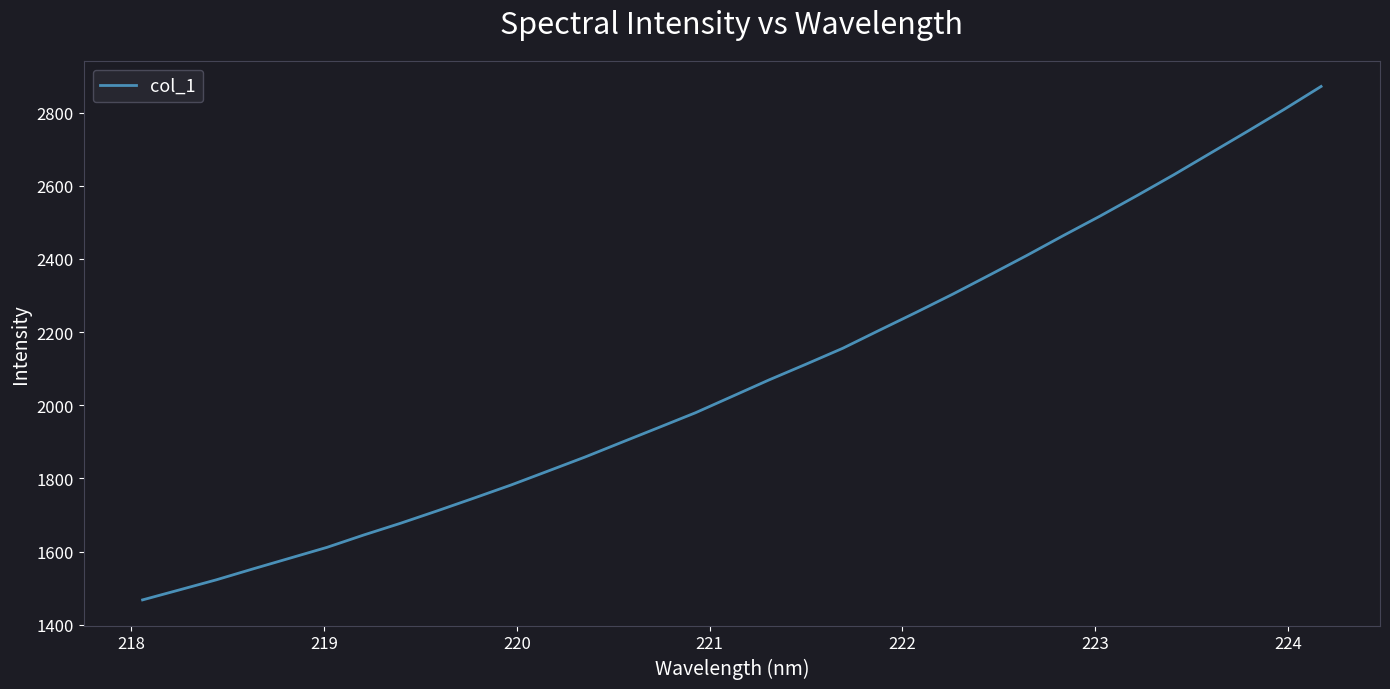

What is the smallest value displayed?

1468.2